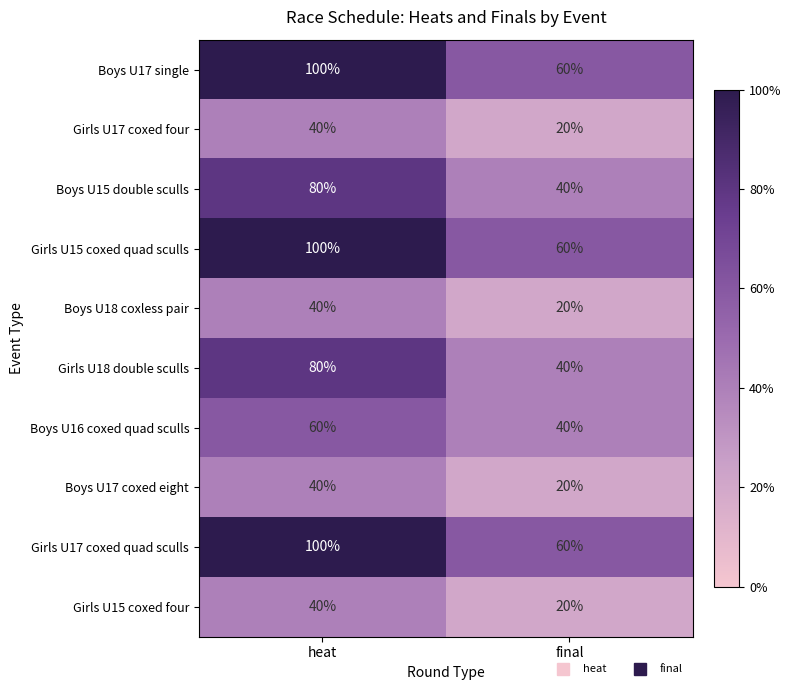

At which category is the sum across all series the highest?

heat